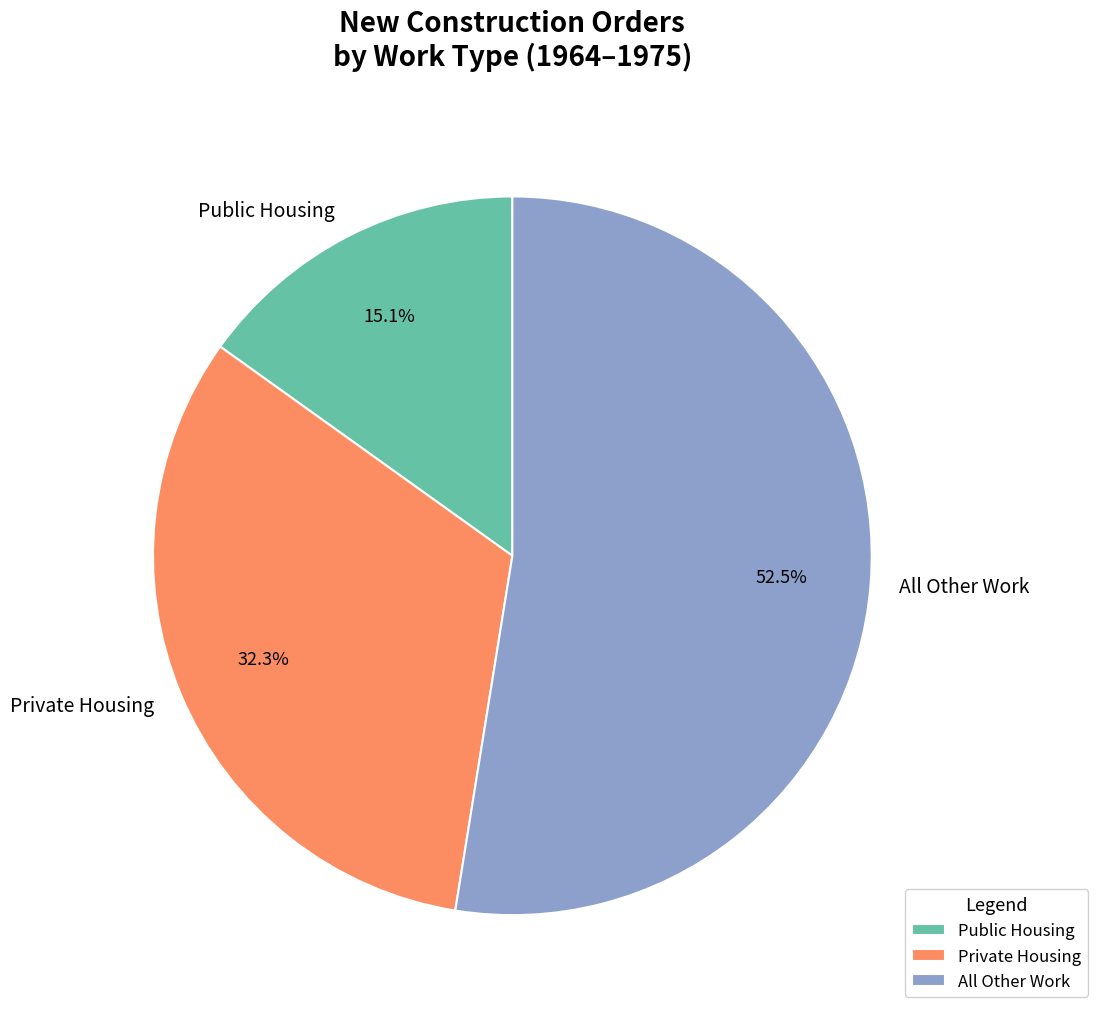

What portion of the pie excludes Private Housing?

67.7%